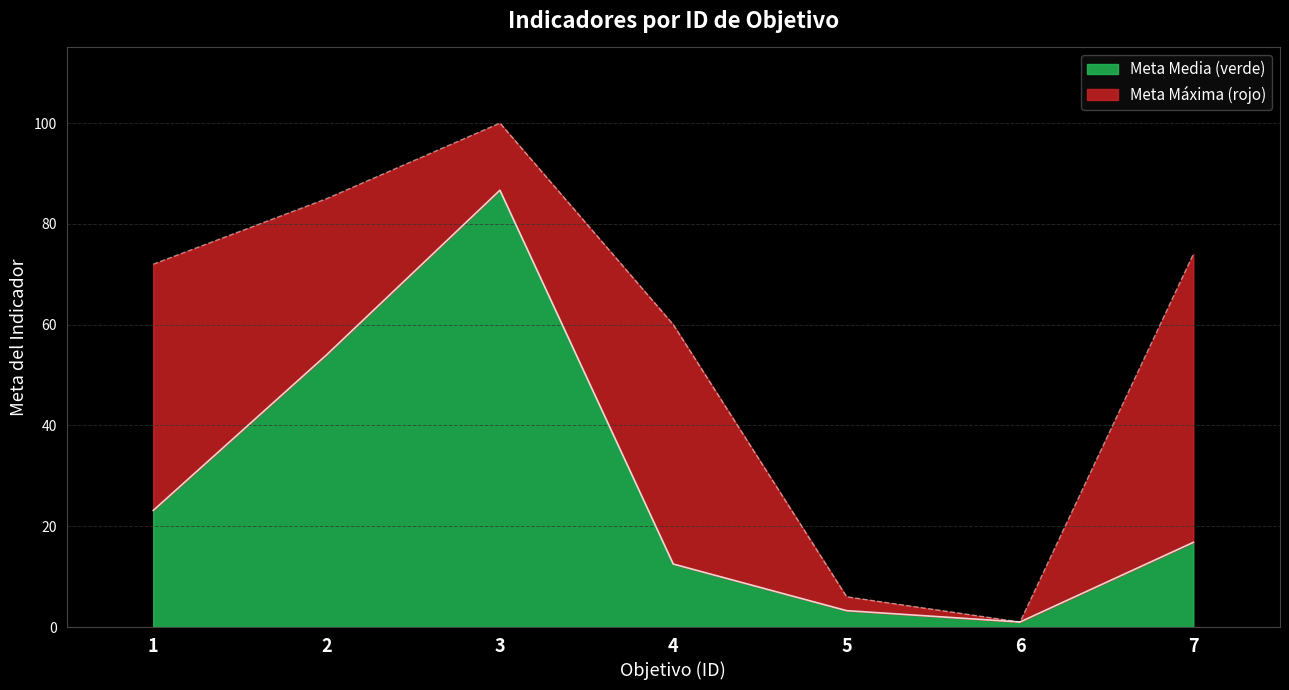

What is the total value across all series at 1?

72.0